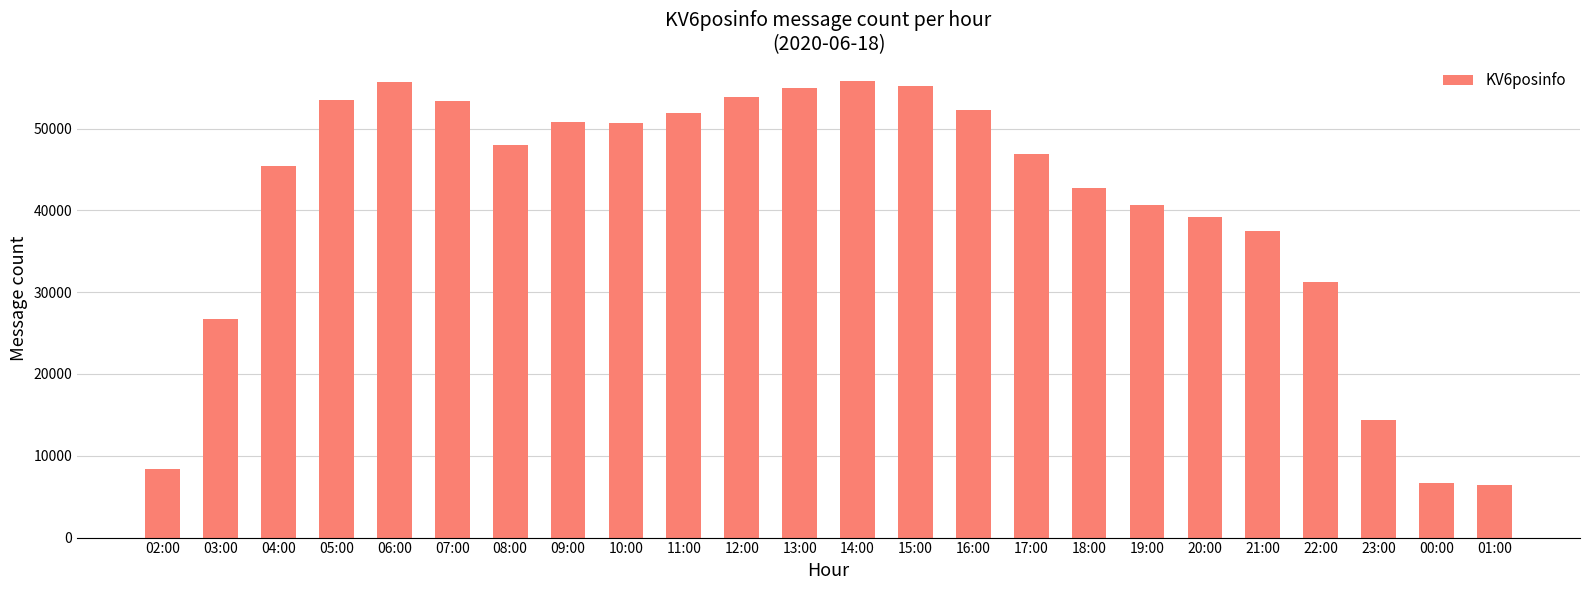

What is the difference between the values at 10:00 and 01:00?

44306